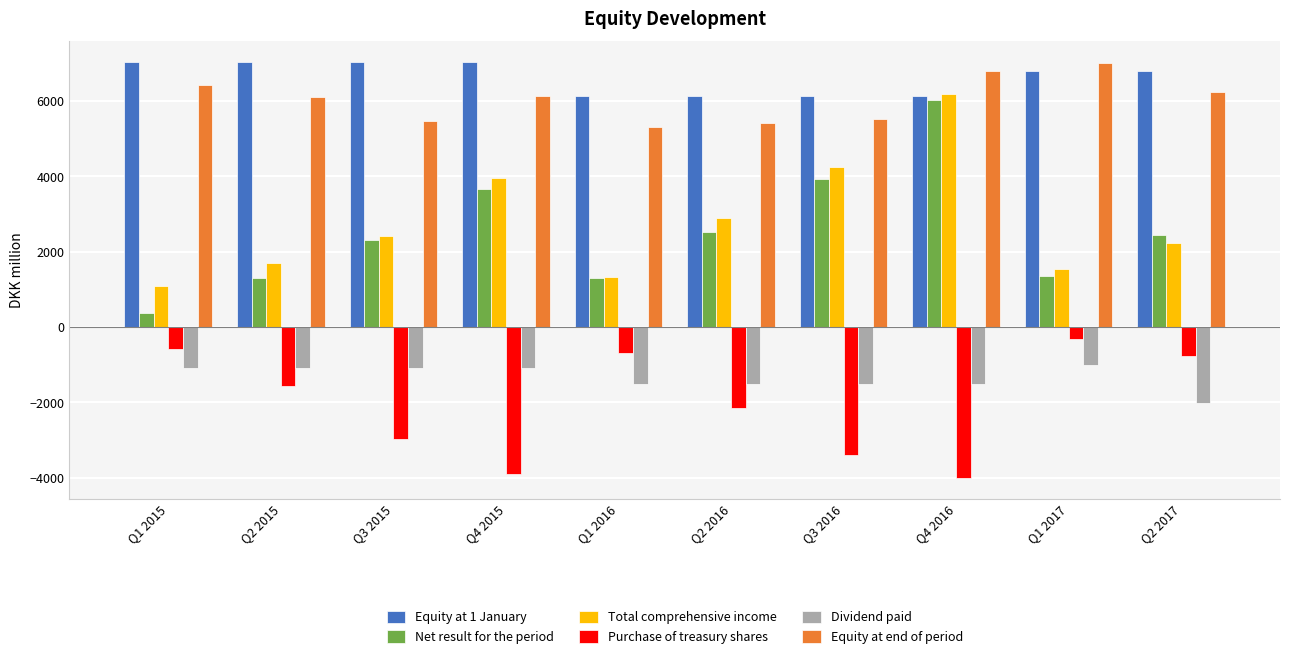

Which series has the widest spread of values?

Net result for the period